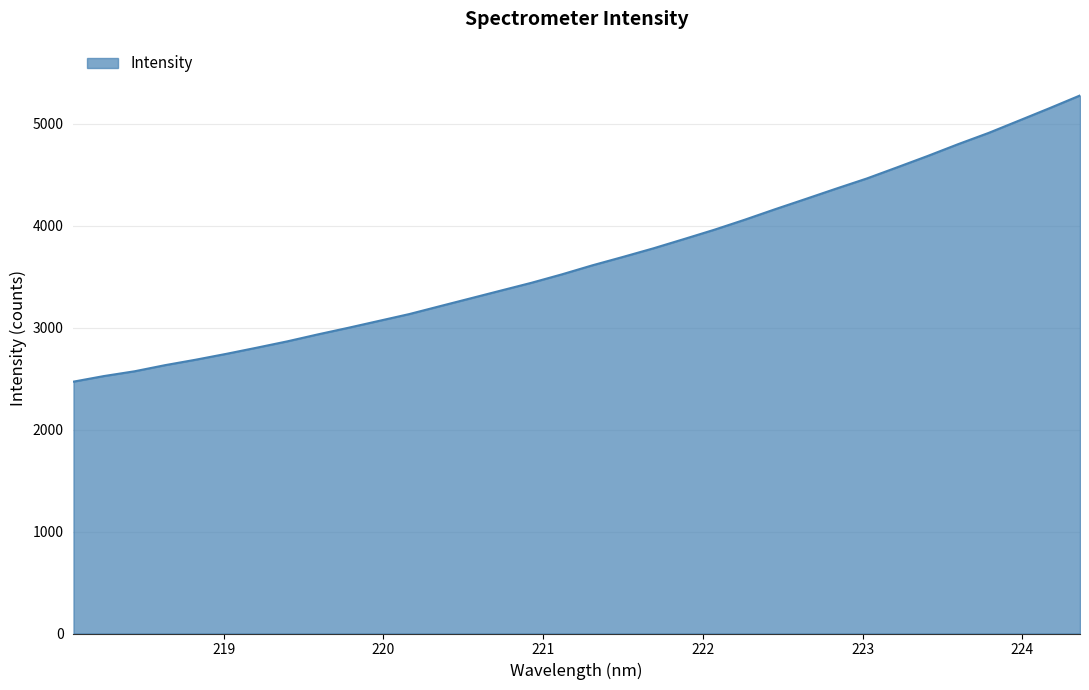

What is the smallest value displayed?

2470.1